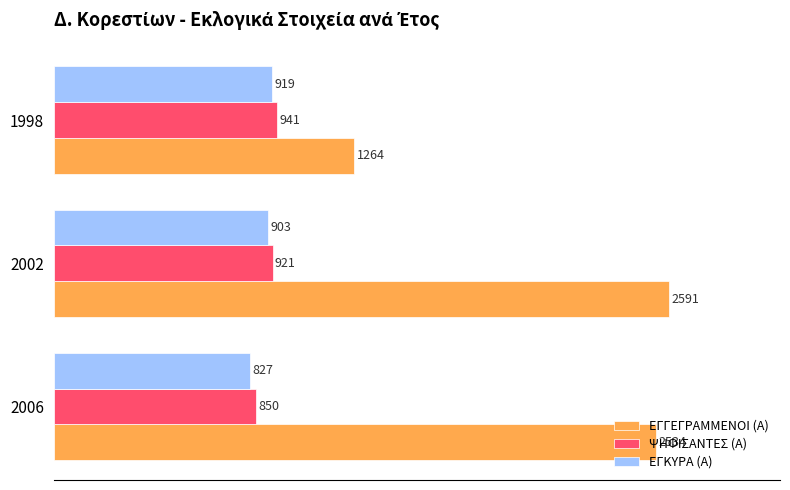

Which series has the largest range (max minus min)?

ΕΓΓΕΓΡΑΜΜΕΝΟΙ (Α)